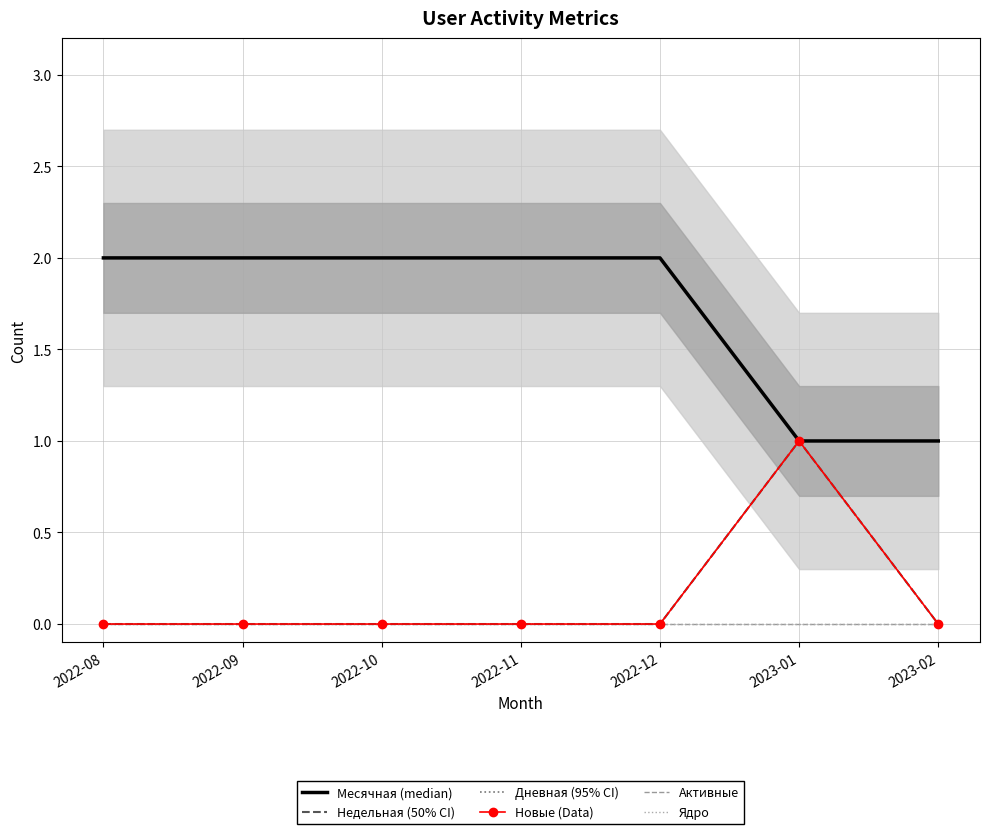

At which category does Дневная reach its first local peak?

2023-01